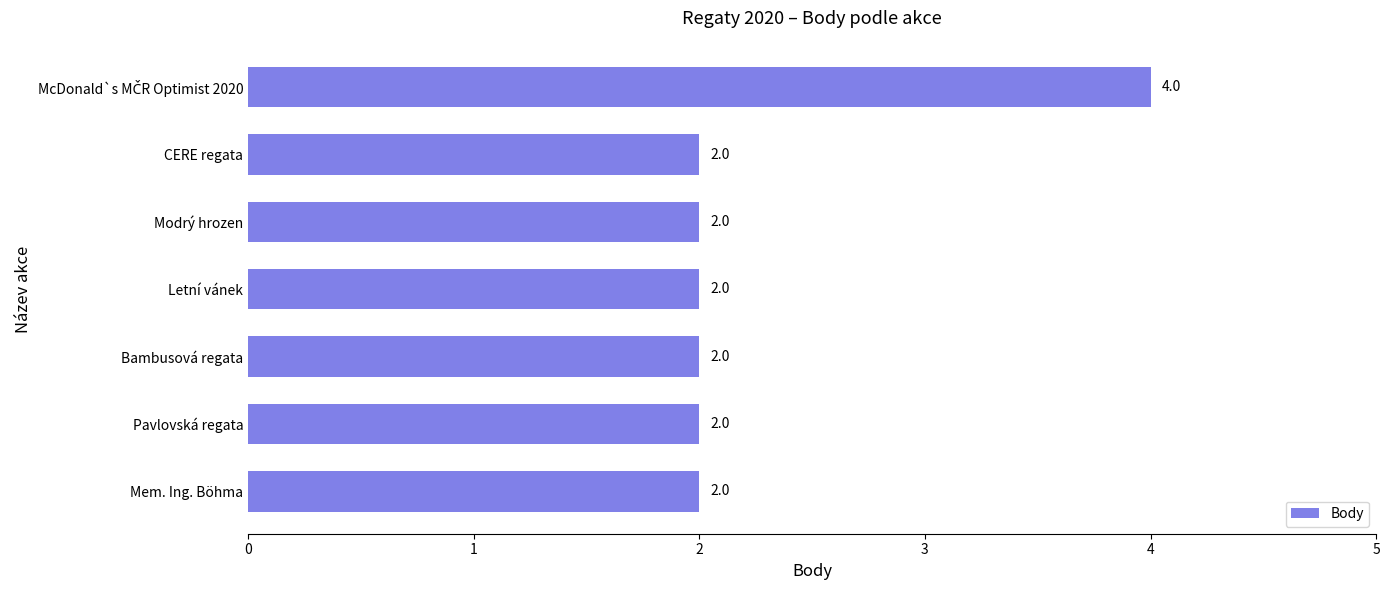

What is the greatest value displayed?

4